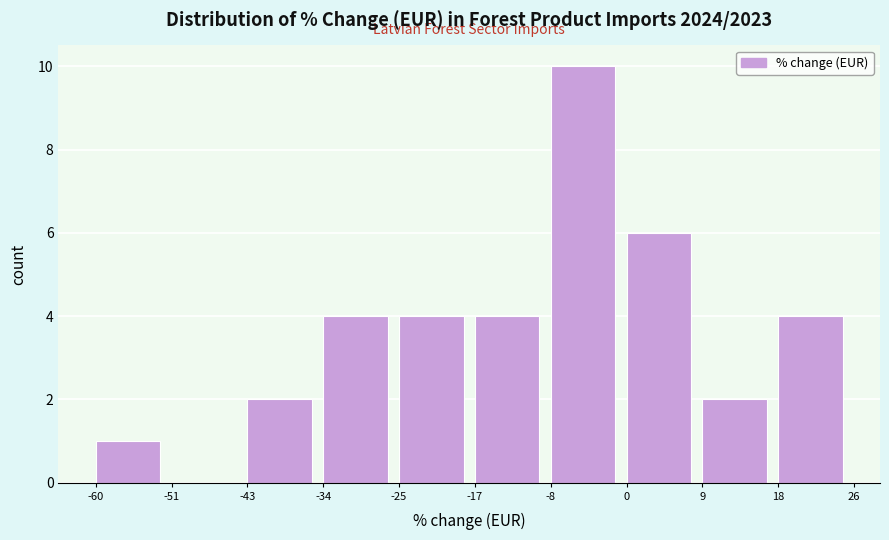

Which range on the x-axis has the tallest bar?

-8 to 0